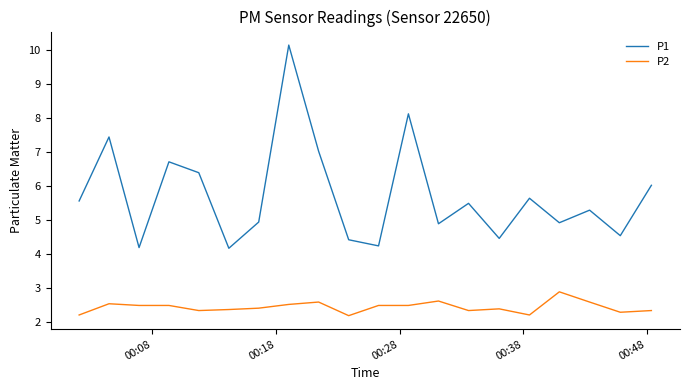

What is the minimum value for P1?

4.2